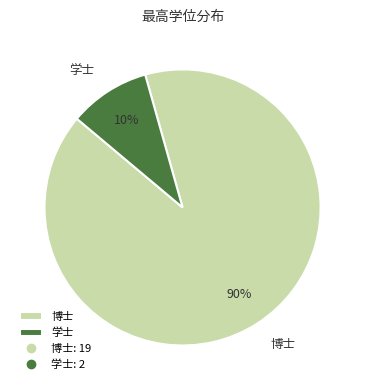

True or false: 学士 accounts for 10% of the total.

True